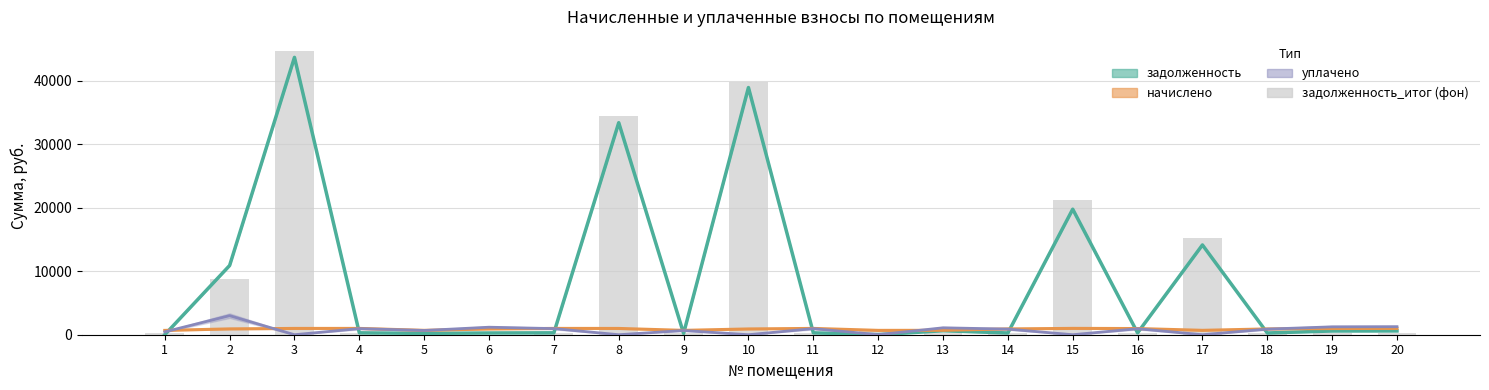

Which has a higher value, 6 or 5?

6